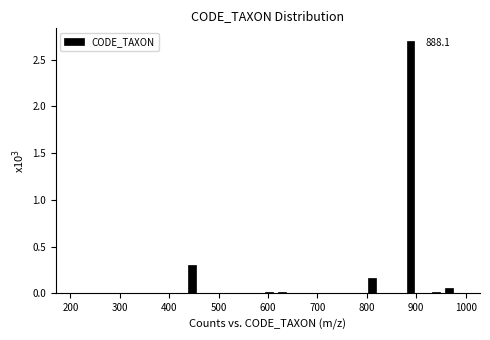

Around what value on the x-axis is the tallest bar? Give the approximate position of its centre, as read against the axis.

890